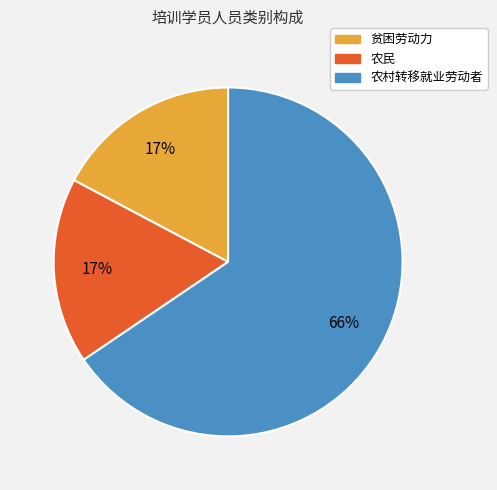

Is 农村转移就业劳动者 the majority of the pie?

Yes